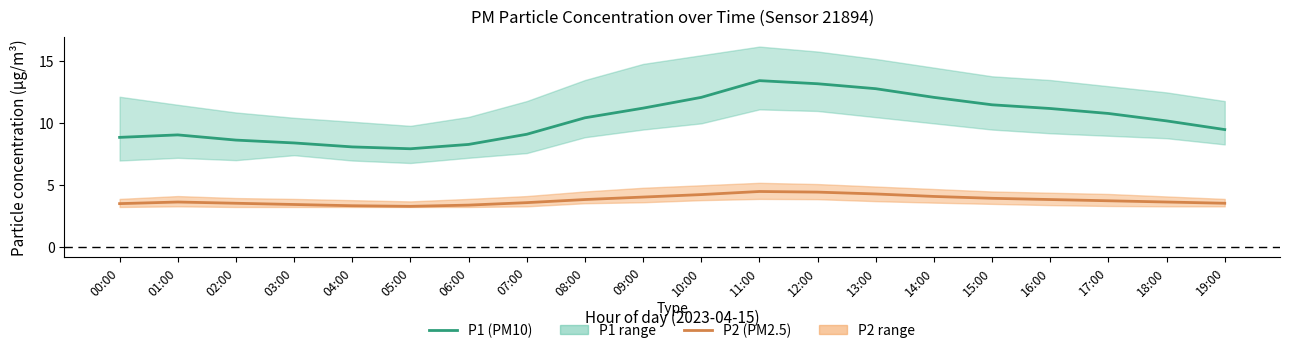

Rank the categories by P2 (PM2.5) value from highest to lowest.

11:00, 12:00, 13:00, 10:00, 14:00, 09:00, 15:00, 08:00, 16:00, 17:00, 01:00, 18:00, 07:00, 02:00, 19:00, 00:00, 03:00, 06:00, 04:00, 05:00